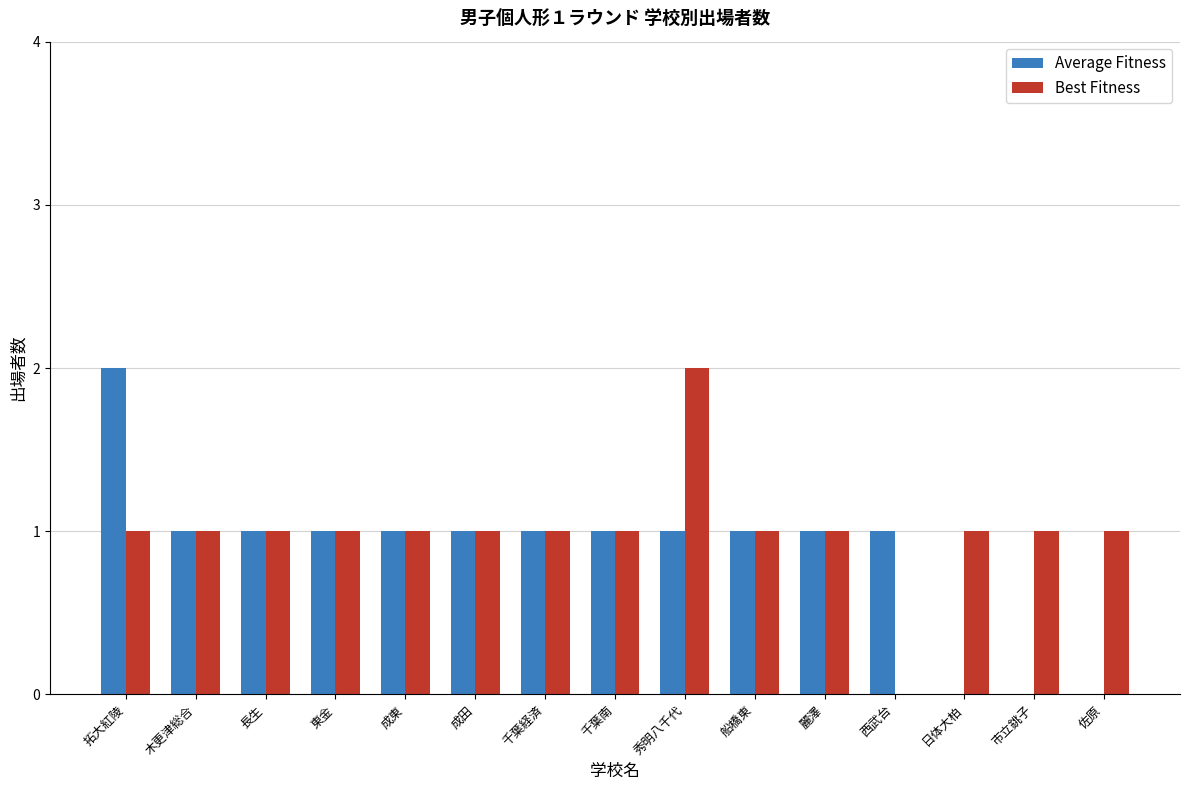

What is the total value across all series at 秀明八千代?

3